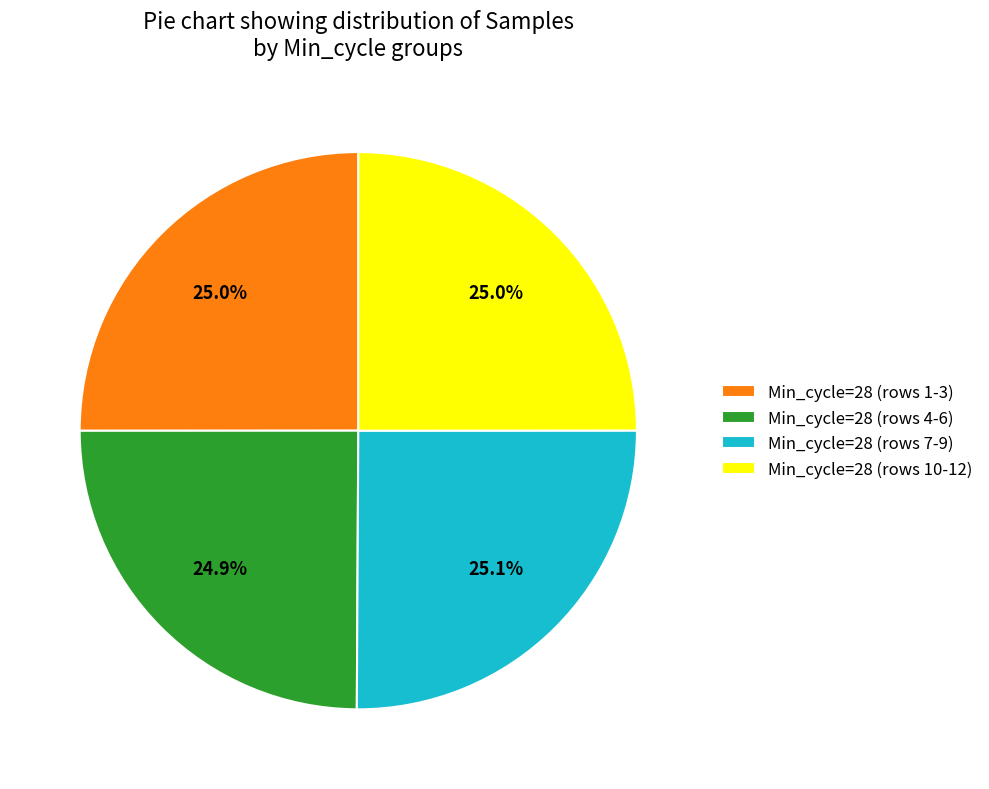

How many slices are in this pie chart?

4